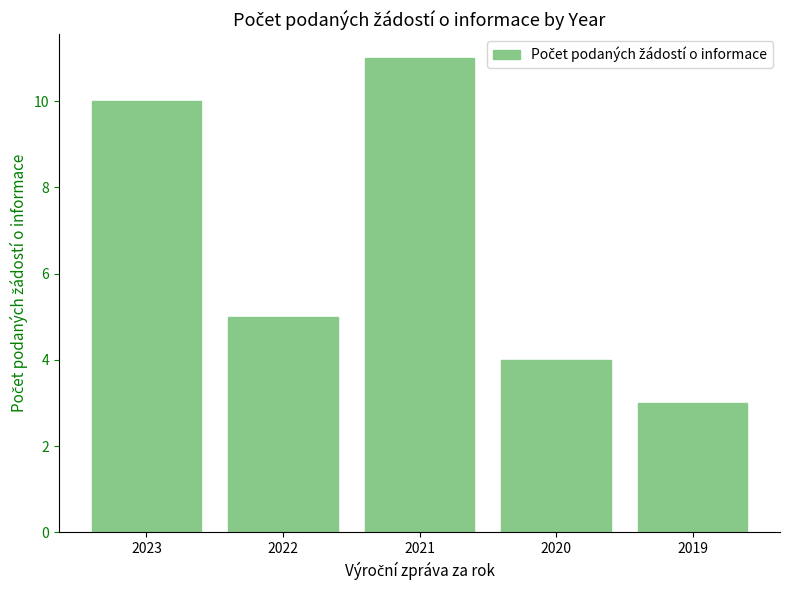

How many bars are there in total?

5